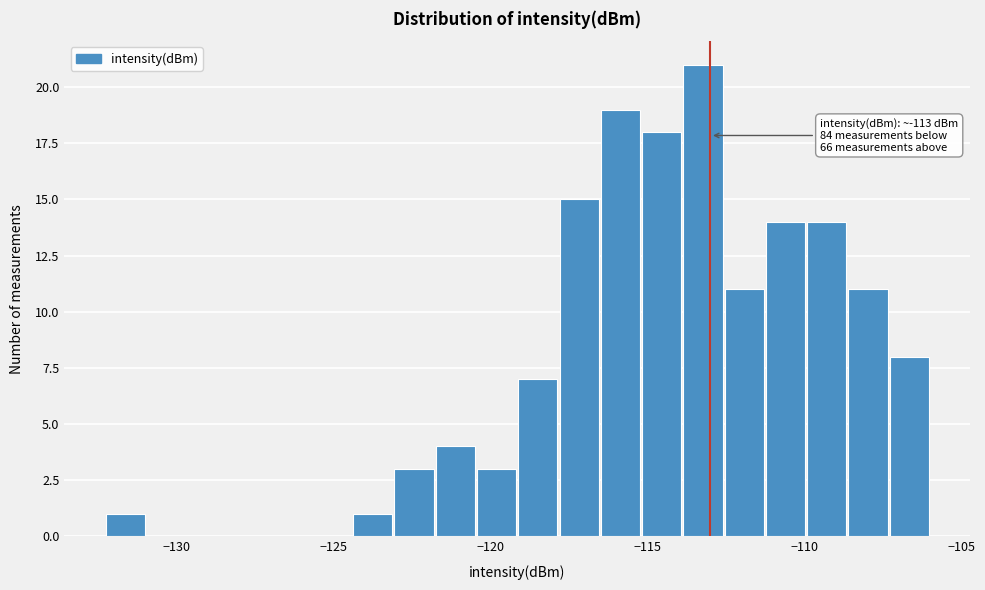

Around what value on the x-axis is the tallest bar? Give the approximate position of its centre, as read against the axis.

-113.0